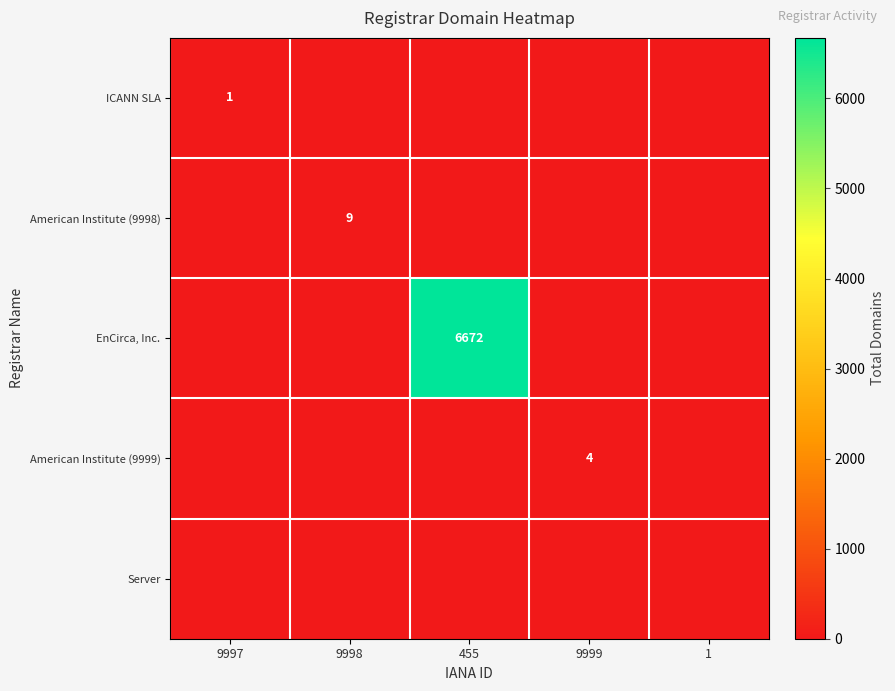

At how many categories does at least one series exceed 1110?

1